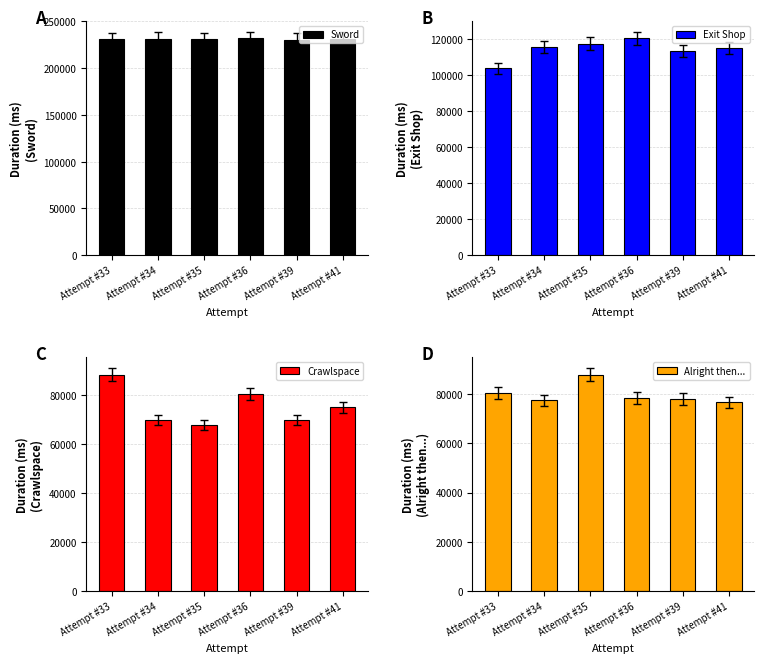

Is it true that Crawlspace equals 80550 at Attempt #36?

True